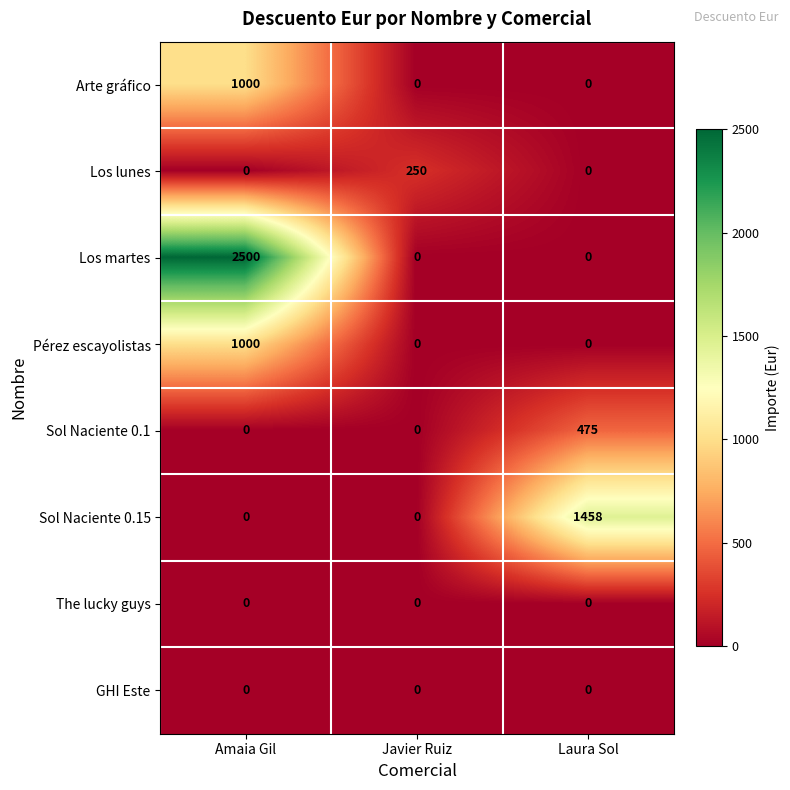

At which category is the sum across all series the highest?

Amaia Gil